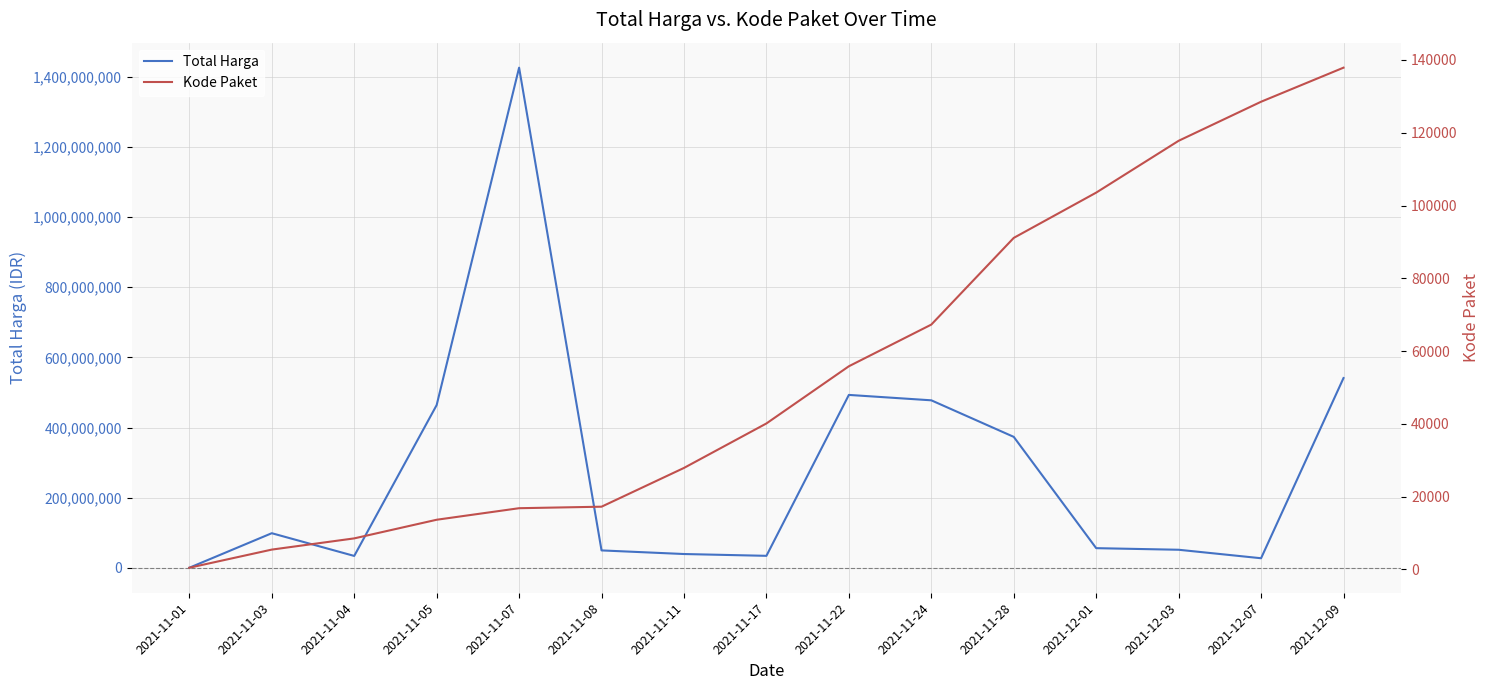

Reading left to right, extract all data points from this chart.

Total Harga: 2021-11-01=333600	2021-11-03=98772570	2021-11-04=34000000	2021-11-05=464002100	2021-11-07=1425867900	2021-11-08=49730040	2021-11-11=39440000	2021-11-17=34292000	2021-11-22=493000000	2021-11-24=477600000	2021-11-28=373404000	2021-12-01=56152800	2021-12-03=51601000	2021-12-07=27412000	2021-12-09=541071000
Kode Paket: 2021-11-01=464	2021-11-03=5449	2021-11-04=8530	2021-11-05=13652	2021-11-07=16823	2021-11-08=17238	2021-11-11=27891	2021-11-17=40112	2021-11-22=55826	2021-11-24=67279	2021-11-28=91101	2021-12-01=103541	2021-12-03=117783	2021-12-07=128516	2021-12-09=137876